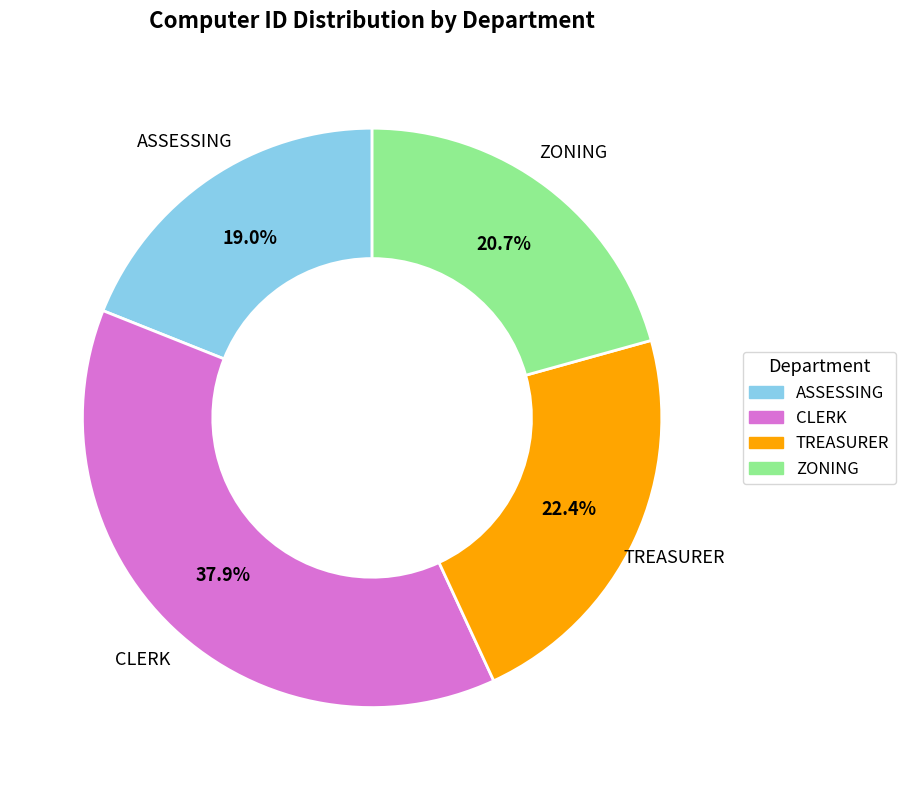

Is it true that ASSESSING is 12% of the pie?

False